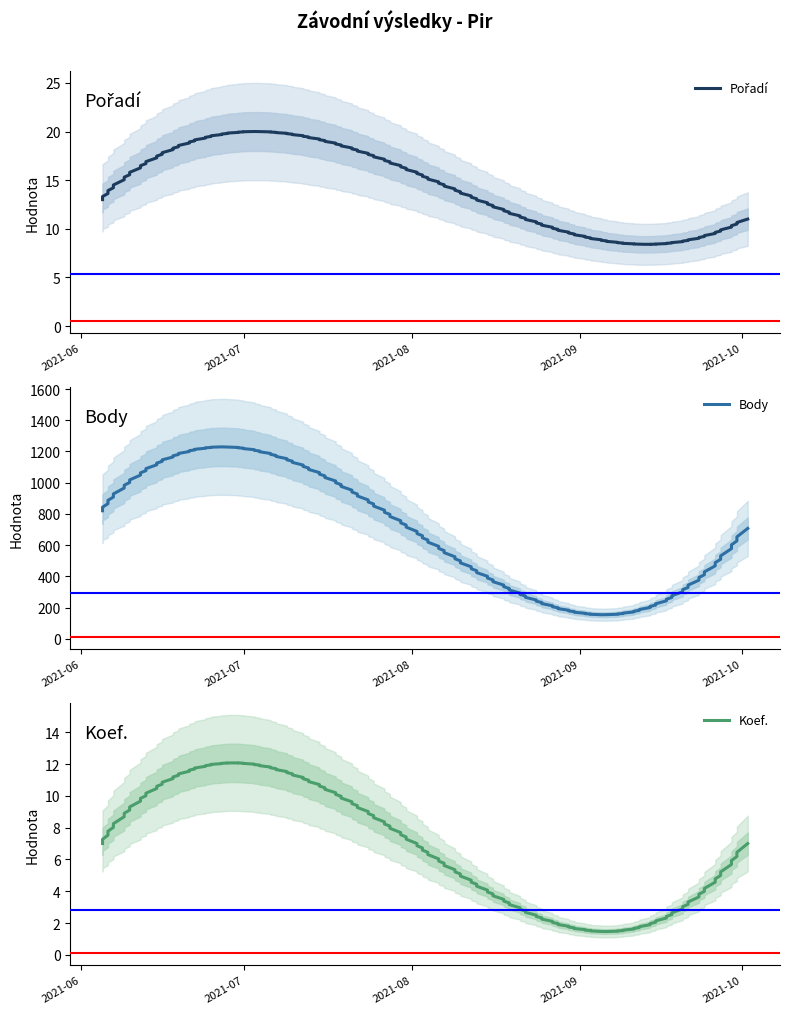

Where is Pořadí nearest to the value 15?

2021-06-05